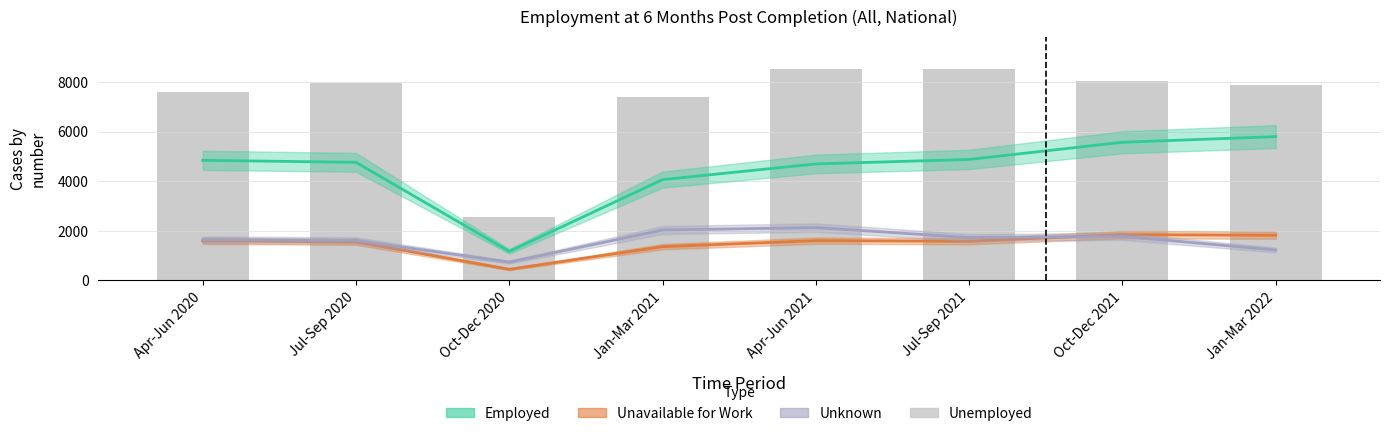

What is the sum of all Unemployed values?

58533